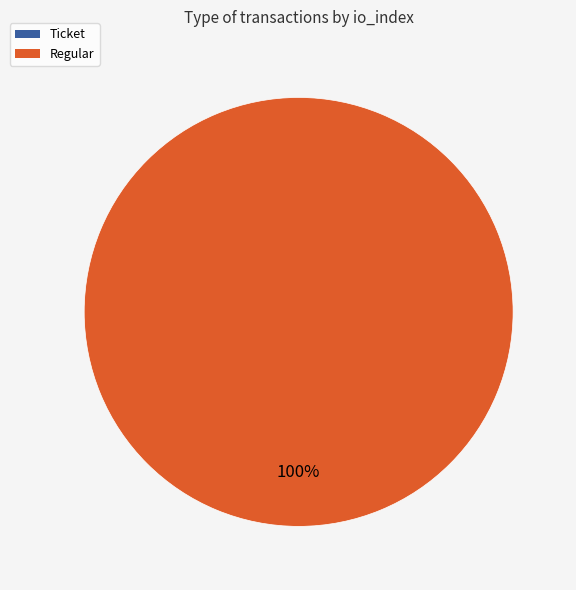

Which category has the biggest portion of the pie?

Regular